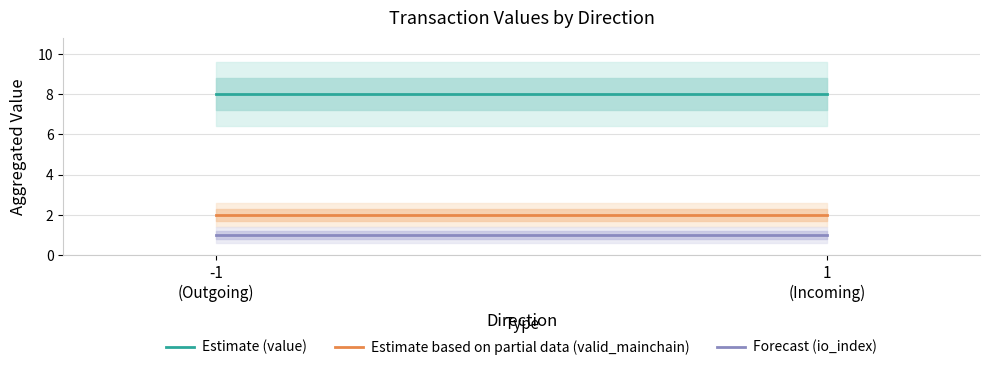

True or false: Forecast (io_index) and Estimate (value) cross at least once.

False